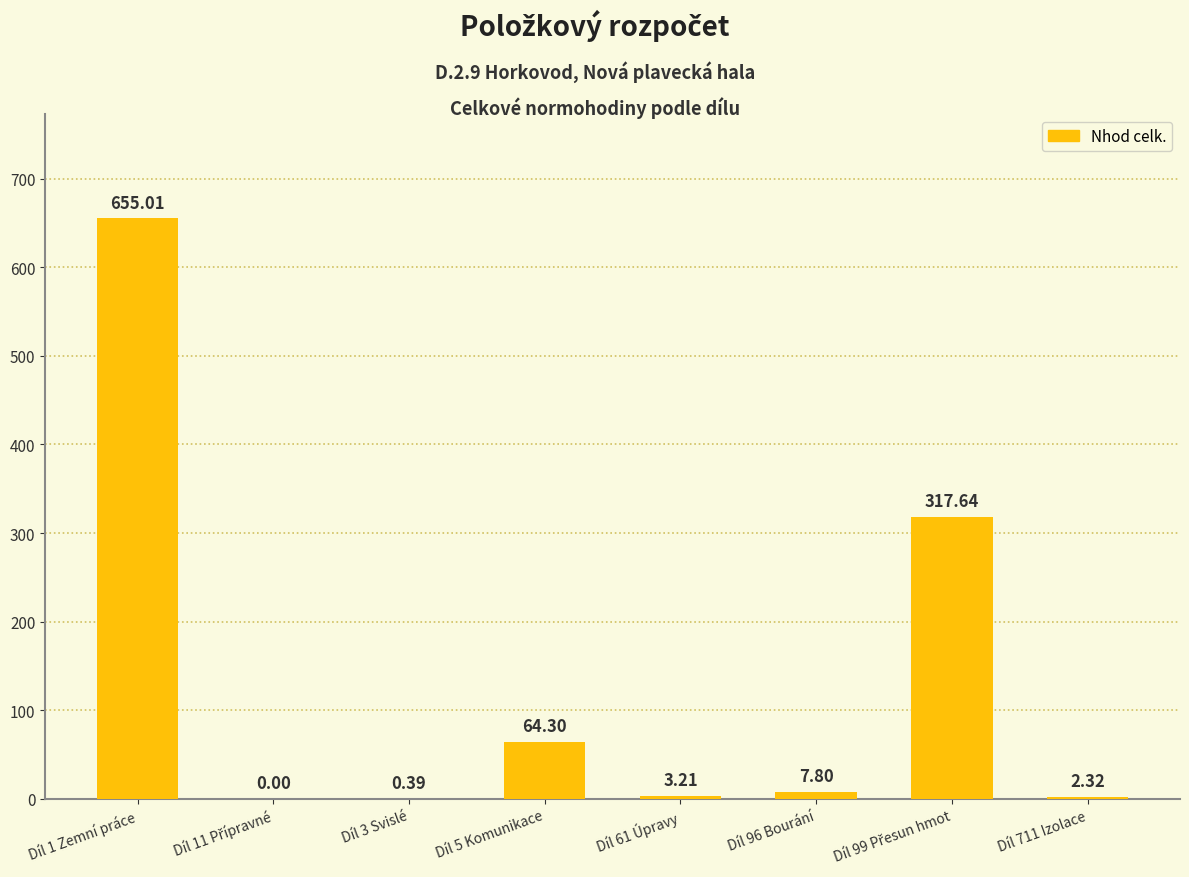

What is the greatest value displayed?

655.0